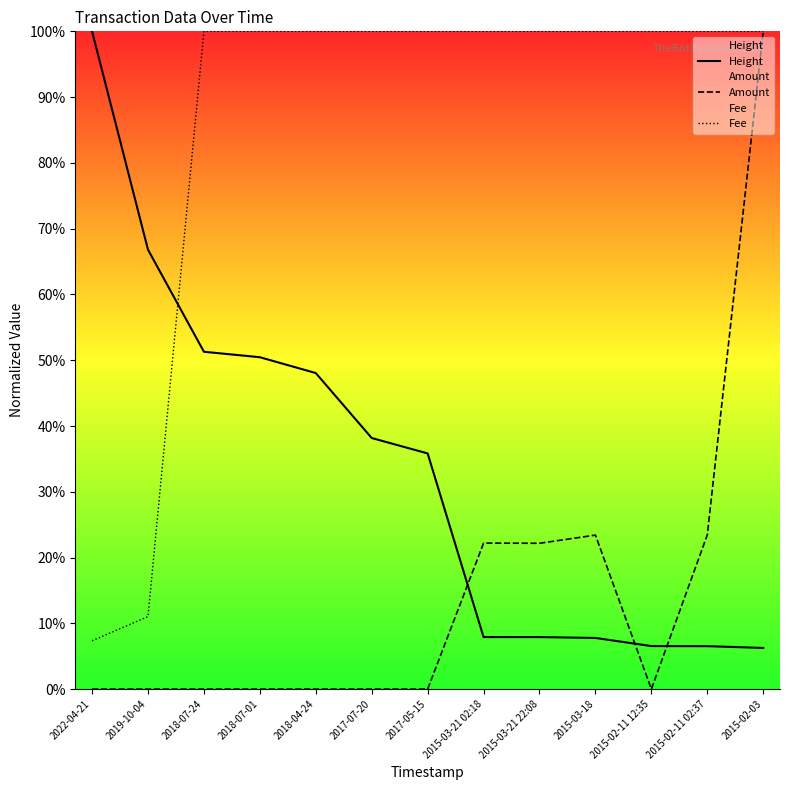

What is the maximum value shown in the chart?

100.0